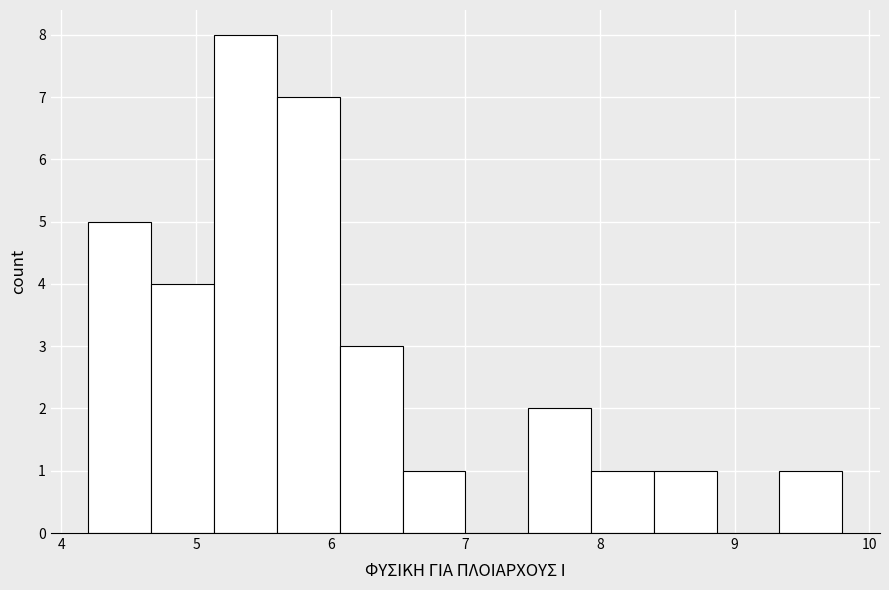

What is the height of the bar covering 6.1 to 6.5 on the x-axis? Neither the bar edges nor the heights are printed on the chart, so give them approximately, as read against the axes.

3